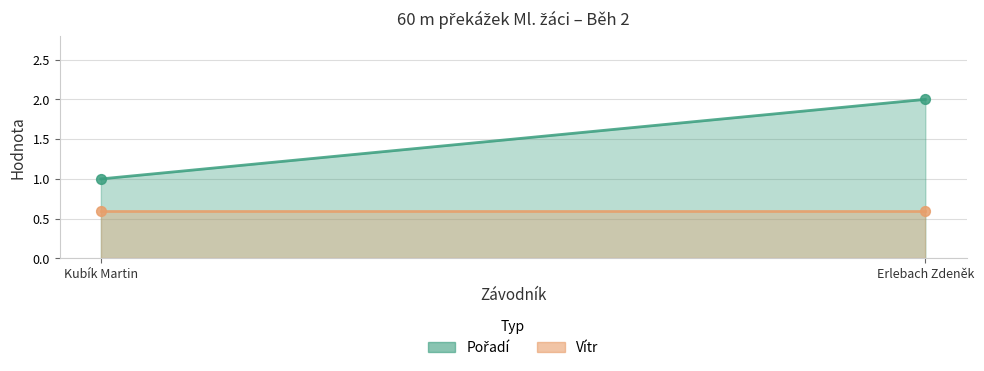

What are all the series names shown in the legend?

Pořadí, Vítr